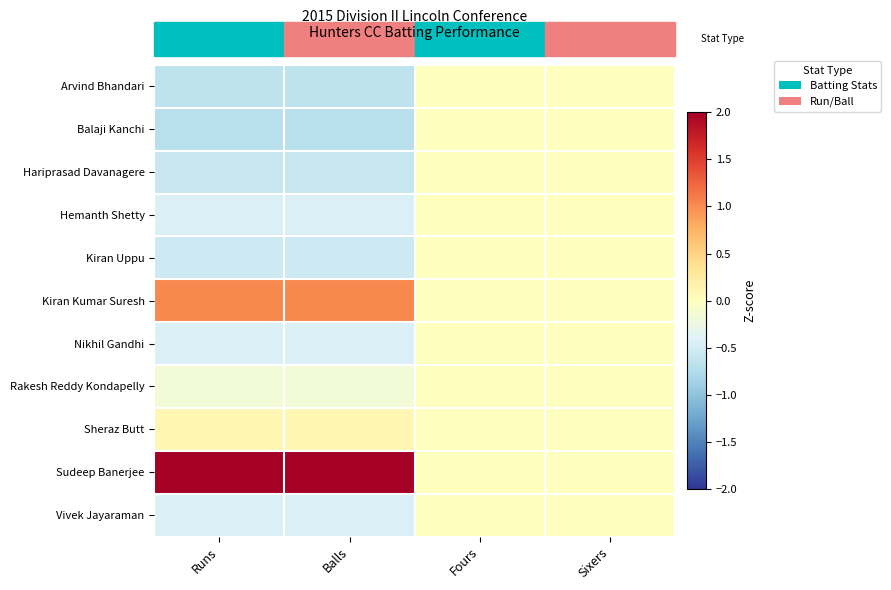

Reading right to left, extract all data points from this chart.

Arvind Bhandari: Sixers=0.0	Fours=0.0	Balls=-0.6	Runs=-0.6
Balaji Kanchi: Sixers=0.0	Fours=0.0	Balls=-0.7	Runs=-0.7
Hariprasad Davanagere: Sixers=0.0	Fours=0.0	Balls=-0.6	Runs=-0.6
Hemanth Shetty: Sixers=0.0	Fours=0.0	Balls=-0.4	Runs=-0.4
Kiran Uppu: Sixers=0.0	Fours=0.0	Balls=-0.5	Runs=-0.5
Kiran Kumar Suresh: Sixers=0.0	Fours=0.0	Balls=1.0	Runs=1.0
Nikhil Gandhi: Sixers=0.0	Fours=0.0	Balls=-0.4	Runs=-0.4
Rakesh Reddy Kondapelly: Sixers=0.0	Fours=0.0	Balls=-0.2	Runs=-0.2
Sheraz Butt: Sixers=0.0	Fours=0.0	Balls=0.1	Runs=0.1
Sudeep Banerjee: Sixers=0.0	Fours=0.0	Balls=2.8	Runs=2.8
Vivek Jayaraman: Sixers=0.0	Fours=0.0	Balls=-0.4	Runs=-0.4